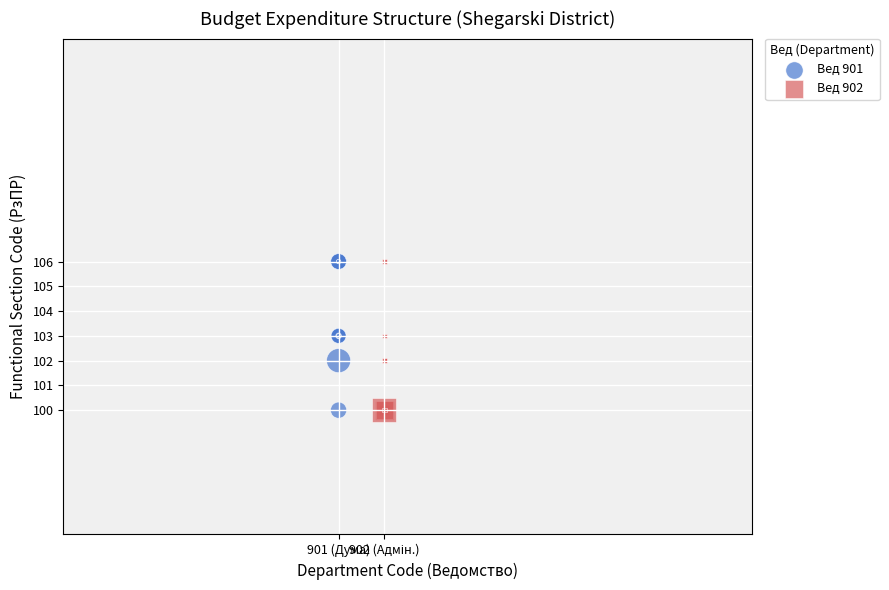

What are all the series names shown in the legend?

Вед 901, Вед 902